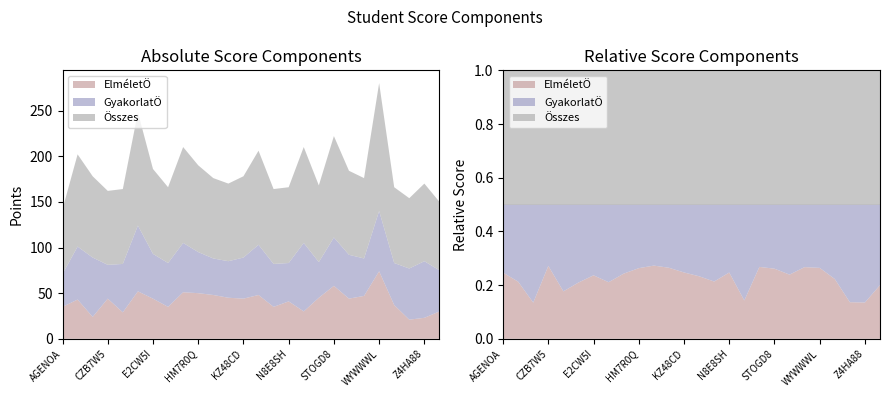

Reading right to left, extract all data points from this chart.

ElméletÖ: 30	23	21	37	74	47	44	58	45	30	41	35	48	44	45	48	50	51	35	44	52	29	44	24	43	35
GyakorlatÖ: 45	62	56	46	66	41	48	53	39	75	42	47	55	45	40	40	45	54	48	49	72	53	37	65	58	36
Összes: 75	85	77	83	140	88	92	111	84	105	83	82	103	89	85	88	95	105	83	93	124	82	81	89	101	71